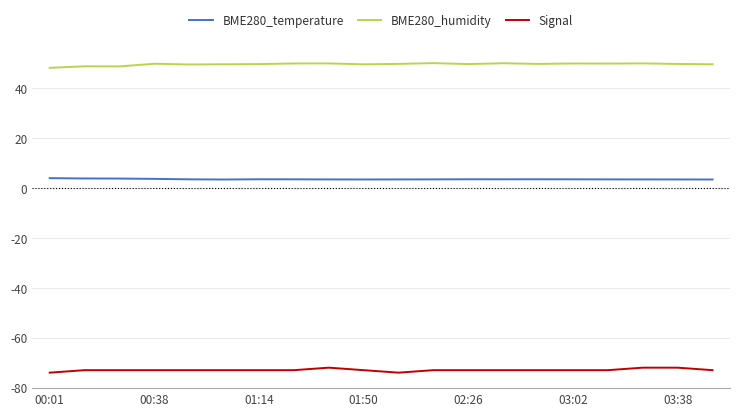

How many categories are shown in the chart?

20